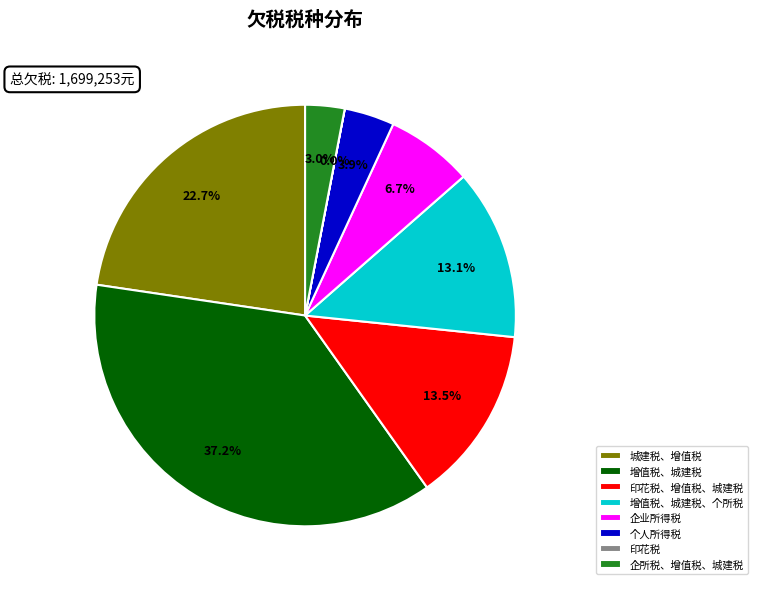

What percentage is NOT represented by 城建税、增值税?

77.3%